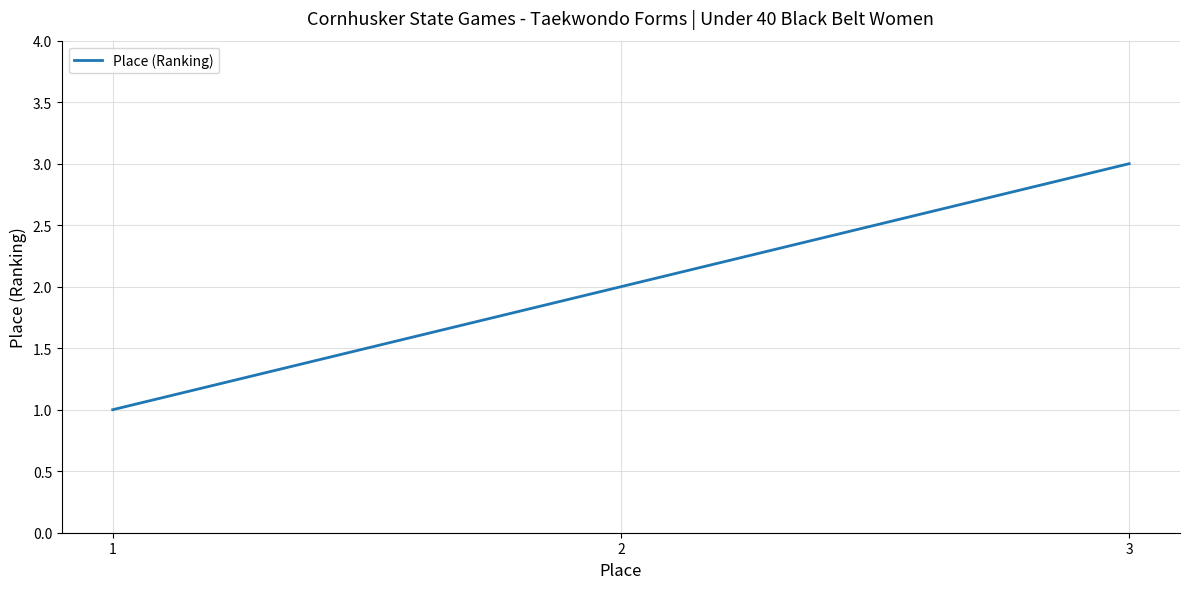

What is the smallest value displayed?

1